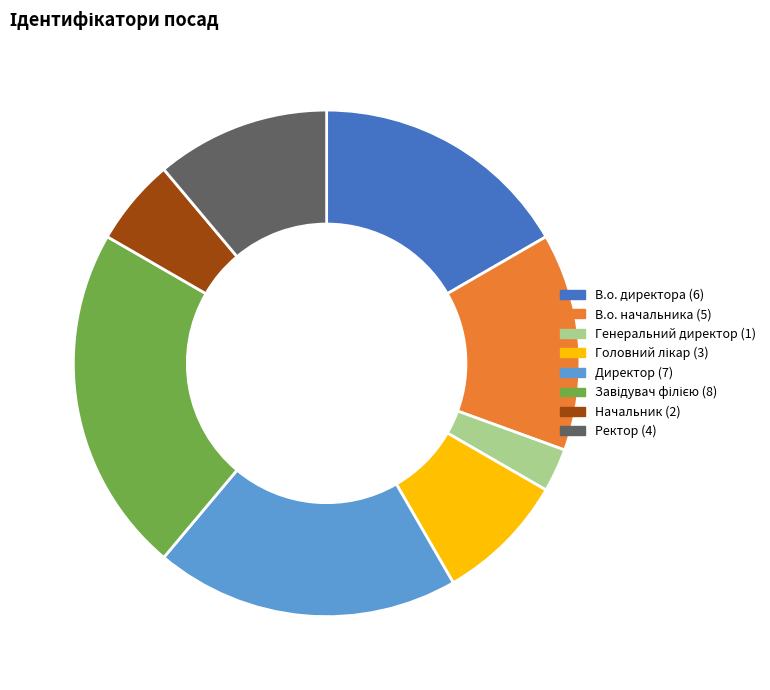

What is the smallest slice in the pie chart?

Генеральний директор